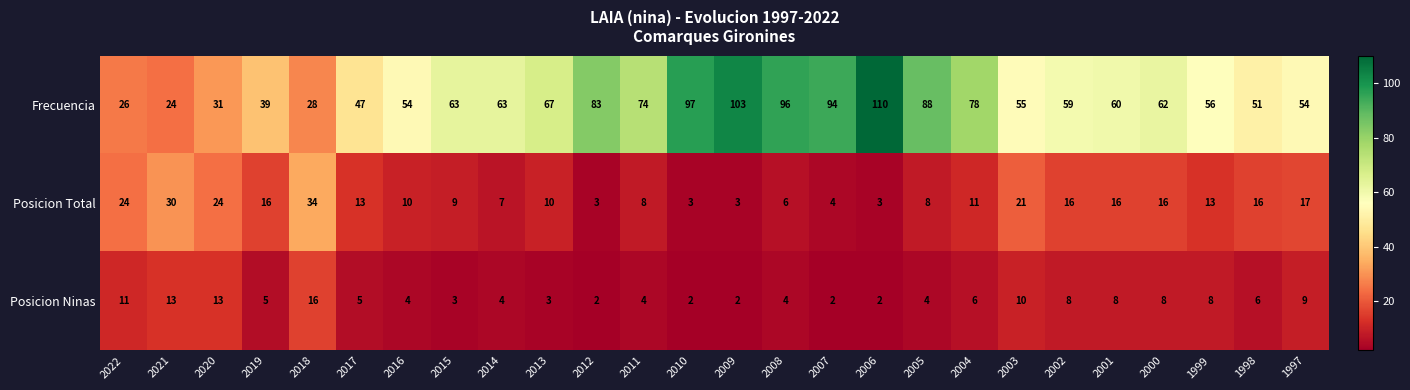

What is the average value of the Frecuencia series?

64